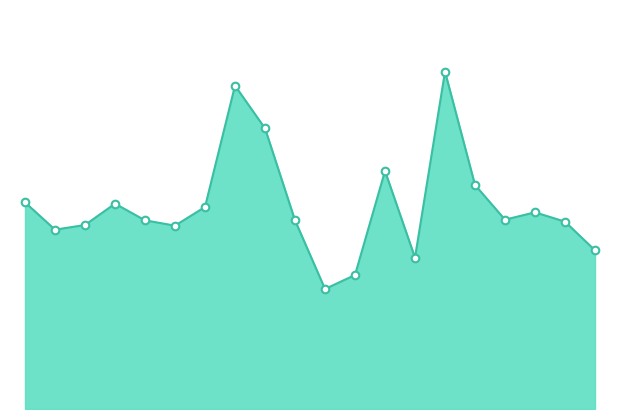

Does the chart have visible grid lines?

No